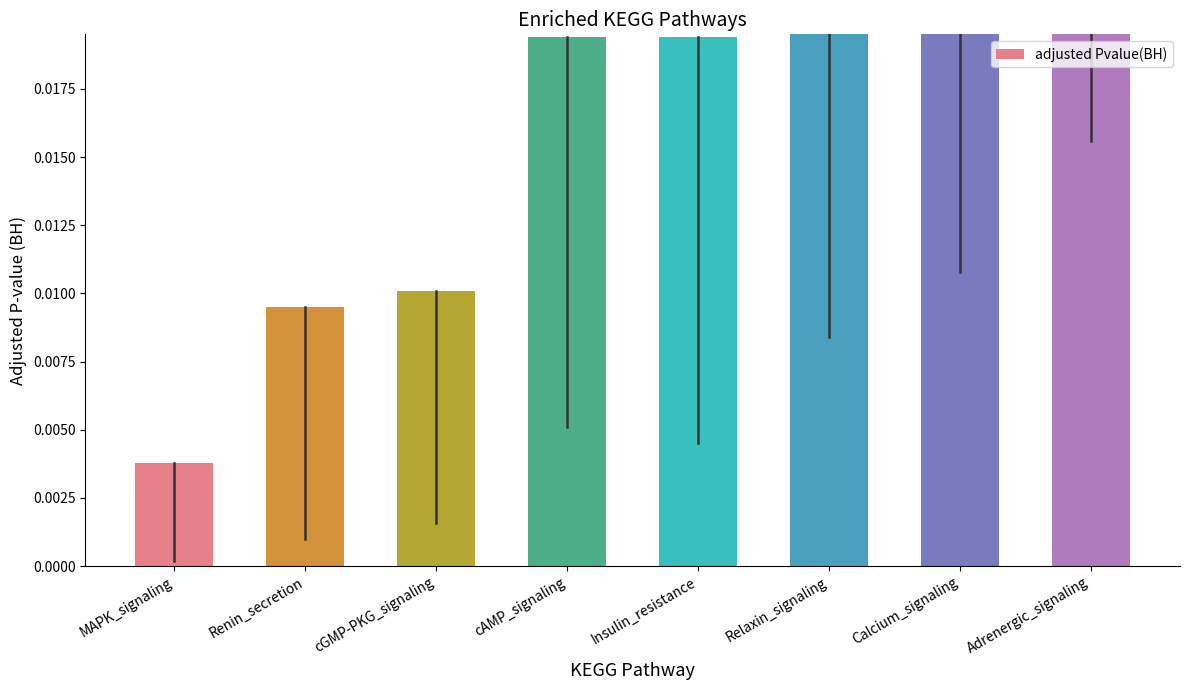

True or false: the data shows 0.0 at cAMP_signaling.

True